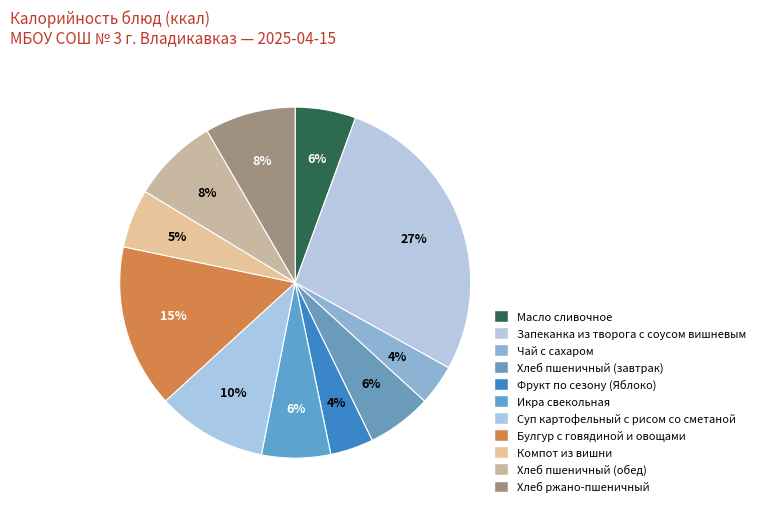

To the nearest percent, what is the difference between the largest and smallest slice percentages?

24%